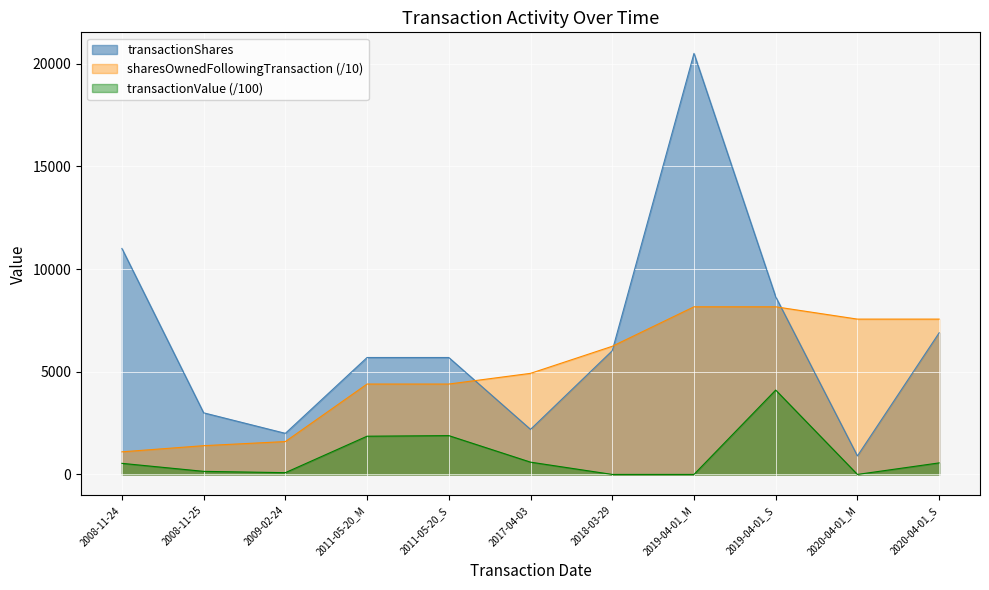

Which category has the highest value across all series?

2019-04-01_M